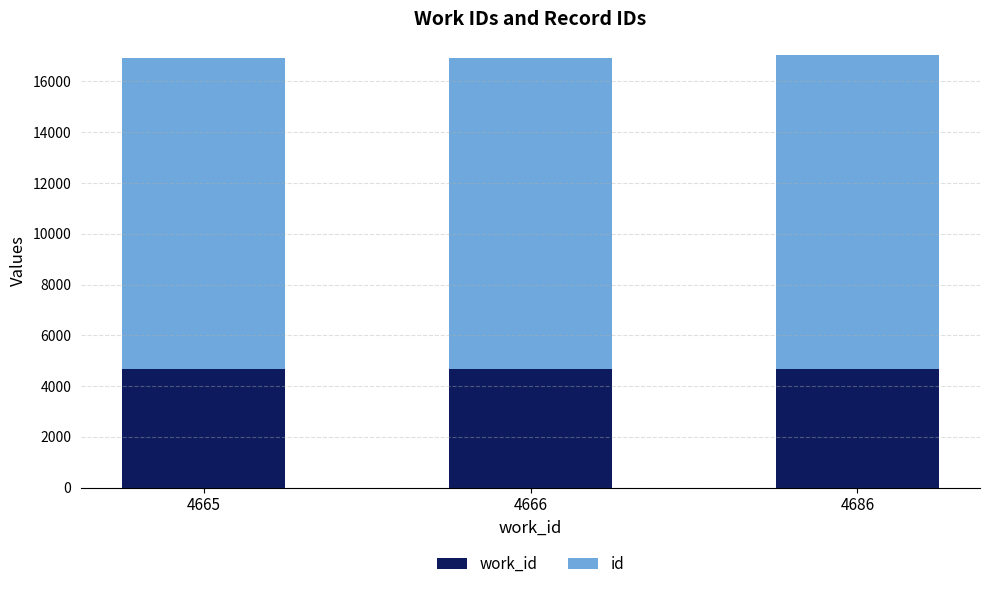

How many bars are there in total?

3